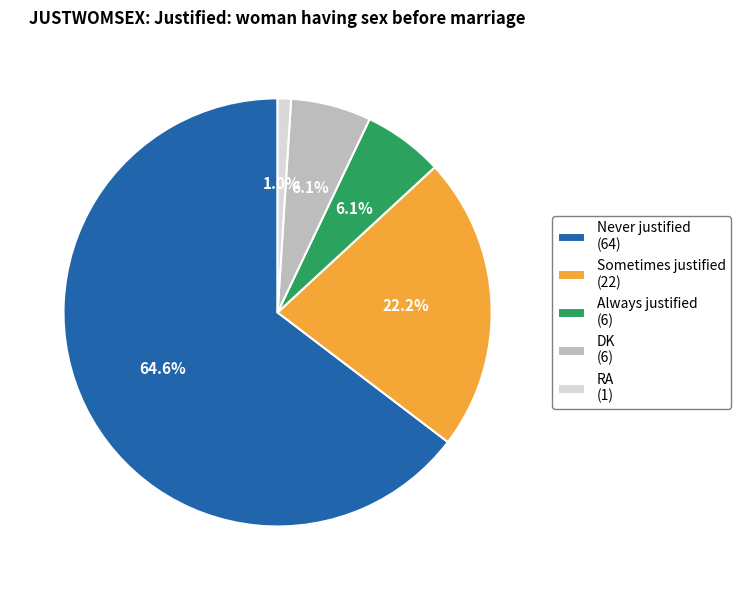

True or false: Never justified accounts for 50% of the total.

False